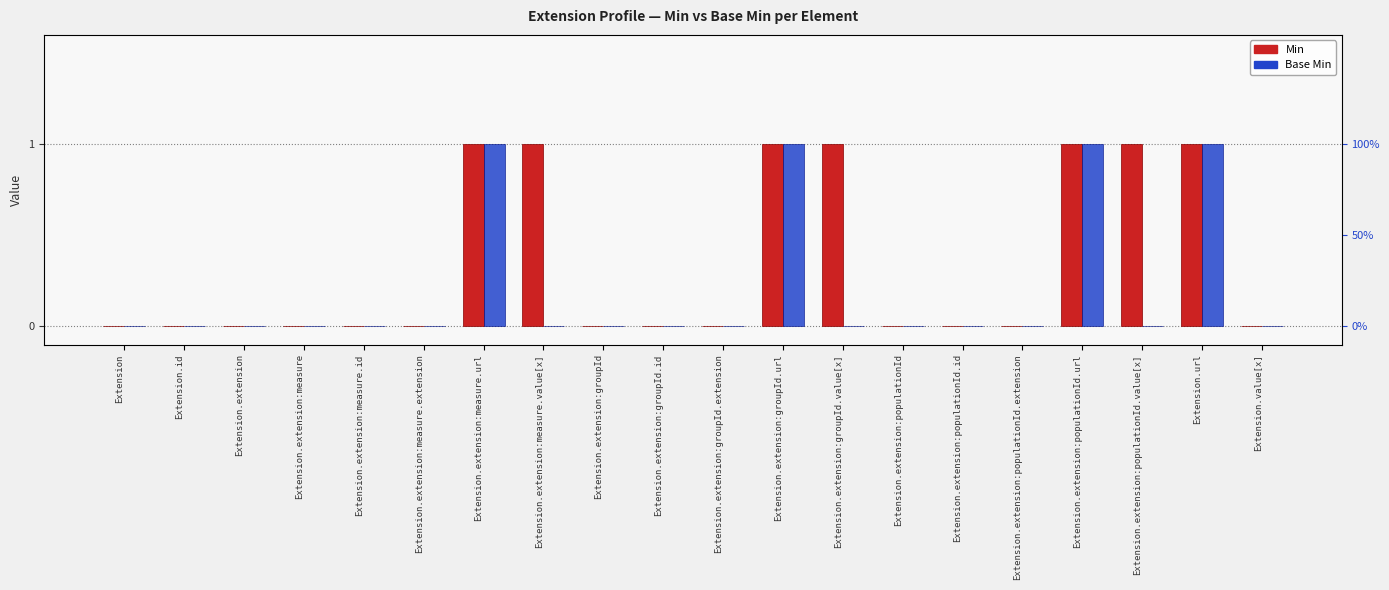

What is the label of the 11th bar from the right?

Extension.extension:groupId.id